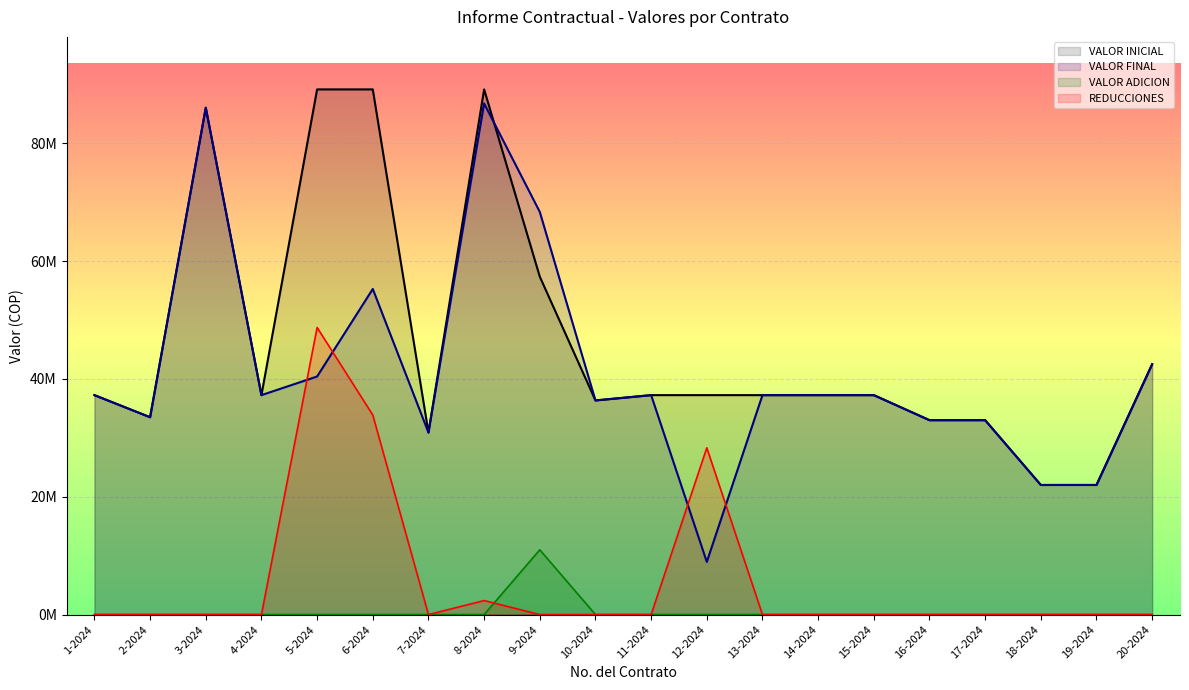

Reading left to right, list all the values displayed in this chart.

VALOR FINAL: 1-2024=37250000	2-2024=33500000	3-2024=86040000	4-2024=37250000	5-2024=40414667	6-2024=55273000	7-2024=30900000	8-2024=86772667	9-2024=68354000	10-2024=36350000	11-2024=37250000	12-2024=8940000	13-2024=37250000	14-2024=37250000	15-2024=37250000	16-2024=33000000	17-2024=33000000	18-2024=22000000	19-2024=22000000	20-2024=42500000
VALOR INICIAL: 1-2024=37250000	2-2024=33500000	3-2024=86040000	4-2024=37250000	5-2024=89150000	6-2024=89150000	7-2024=30900000	8-2024=89150000	9-2024=57360000	10-2024=36350000	11-2024=37250000	12-2024=37250000	13-2024=37250000	14-2024=37250000	15-2024=37250000	16-2024=33000000	17-2024=33000000	18-2024=22000000	19-2024=22000000	20-2024=42500000
VALOR ADICION: 1-2024=0	2-2024=0	3-2024=0	4-2024=0	5-2024=0	6-2024=0	7-2024=0	8-2024=0	9-2024=10994000	10-2024=0	11-2024=0	12-2024=0	13-2024=0	14-2024=0	15-2024=0	16-2024=0	17-2024=0	18-2024=0	19-2024=0	20-2024=0
REDUCCIONES: 1-2024=0	2-2024=0	3-2024=0	4-2024=0	5-2024=48735333	6-2024=33877000	7-2024=0	8-2024=2377333	9-2024=0	10-2024=0	11-2024=0	12-2024=28310000	13-2024=0	14-2024=0	15-2024=0	16-2024=0	17-2024=0	18-2024=0	19-2024=0	20-2024=0